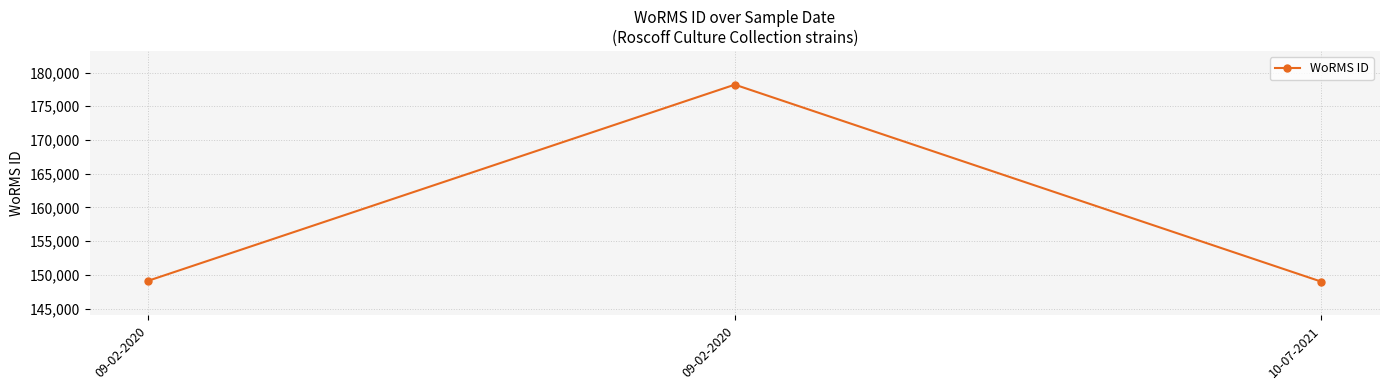

Is this an area chart (filled region under the line)?

No